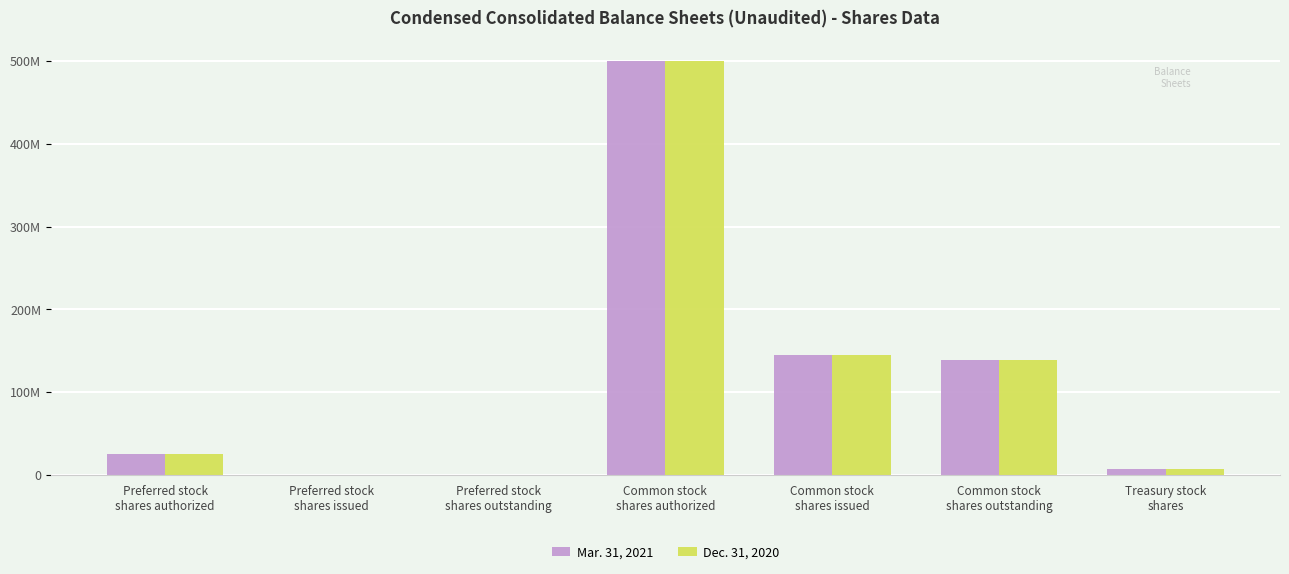

Are the bars horizontal?

No